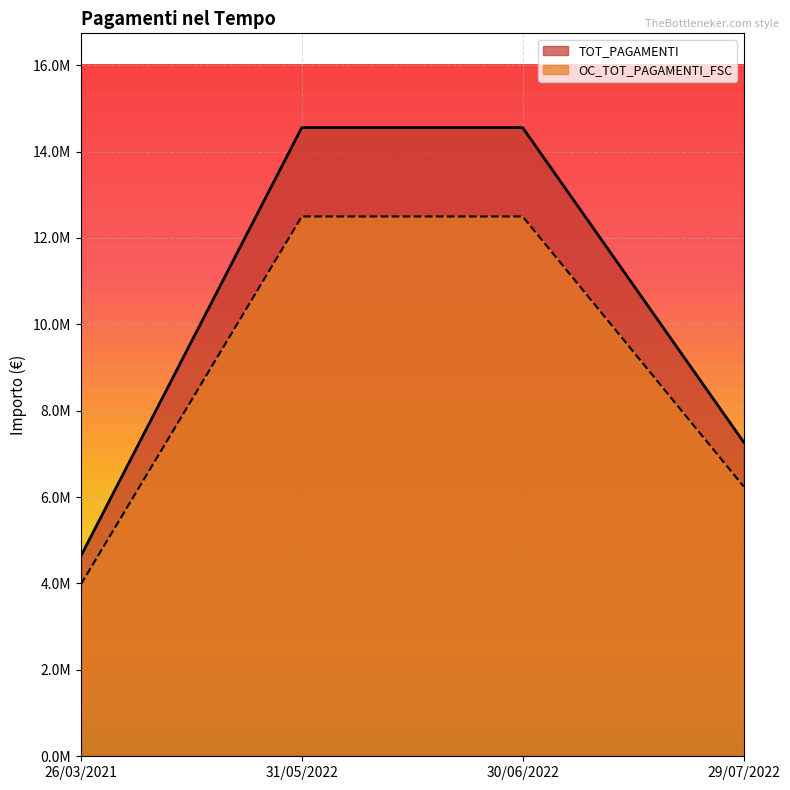

What is the difference between the maximum and second lowest values in the TOT_PAGAMENTI series?

7276577.0